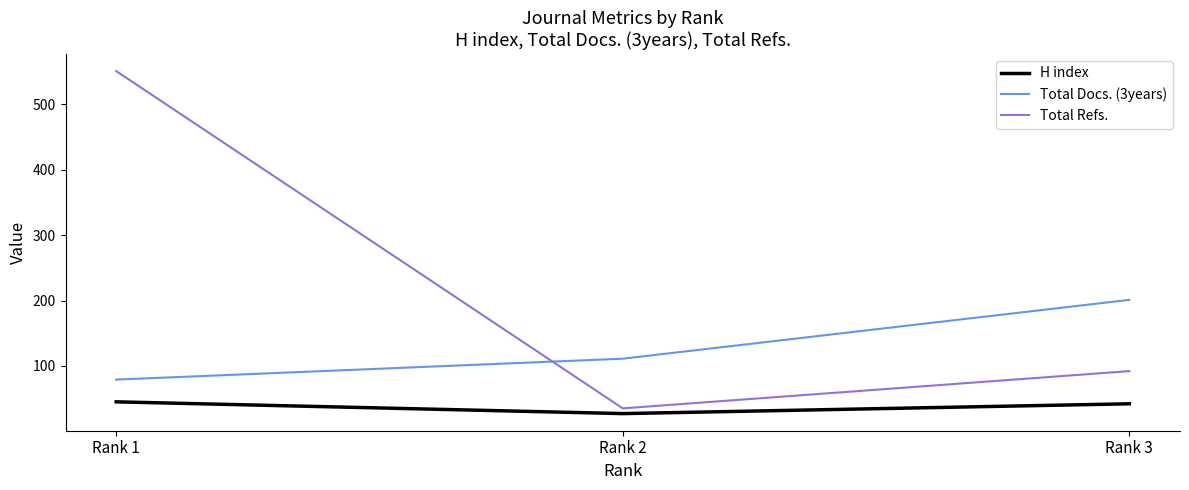

True or false: Total Docs. (3years) has a value of 37 at Rank 2.

False